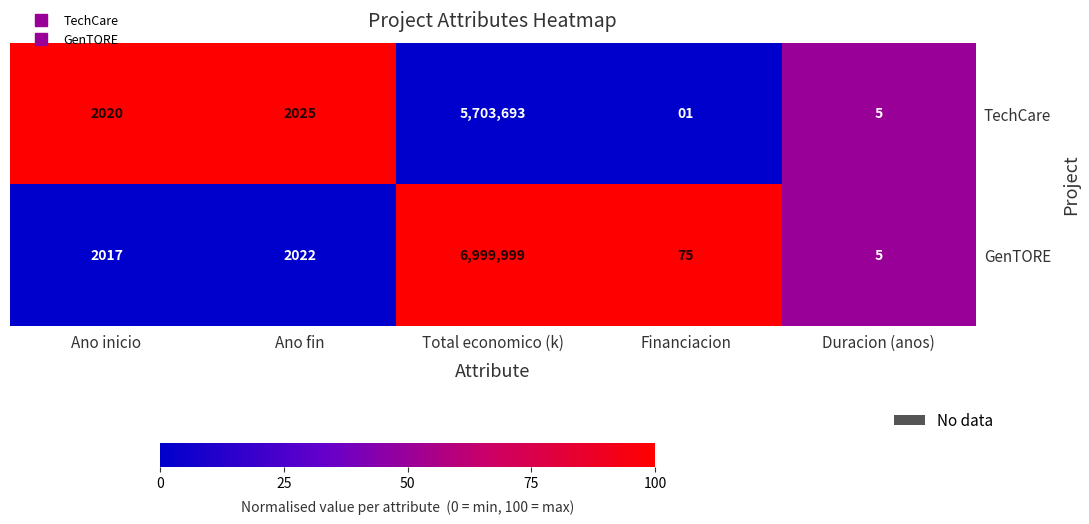

Rank the series at Ano fin from lowest to highest value.

GenTORE, TechCare